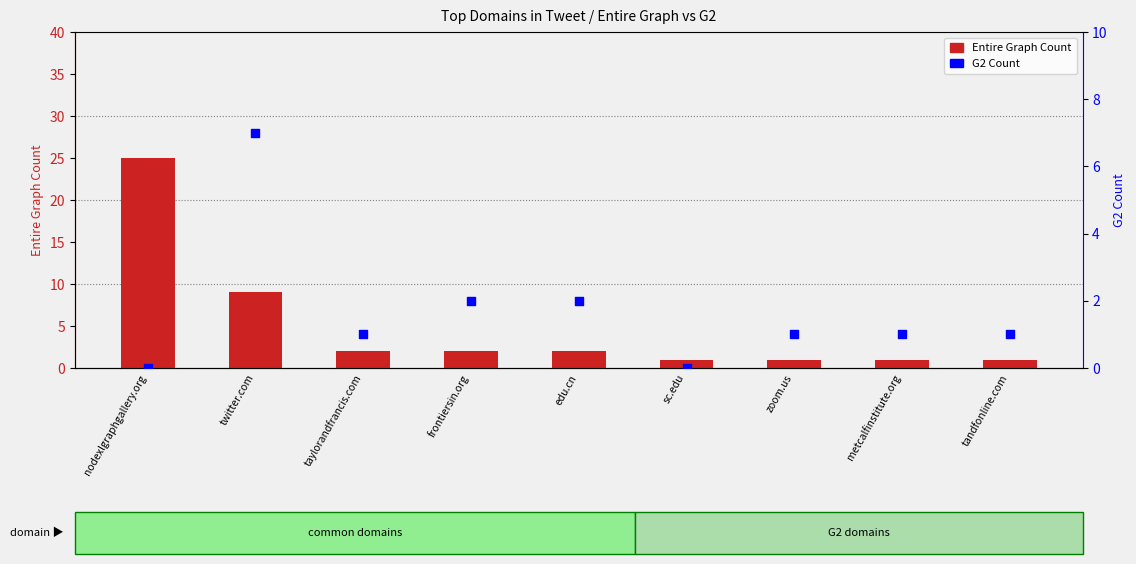

Which series has the largest total across all categories?

Entire Graph Count